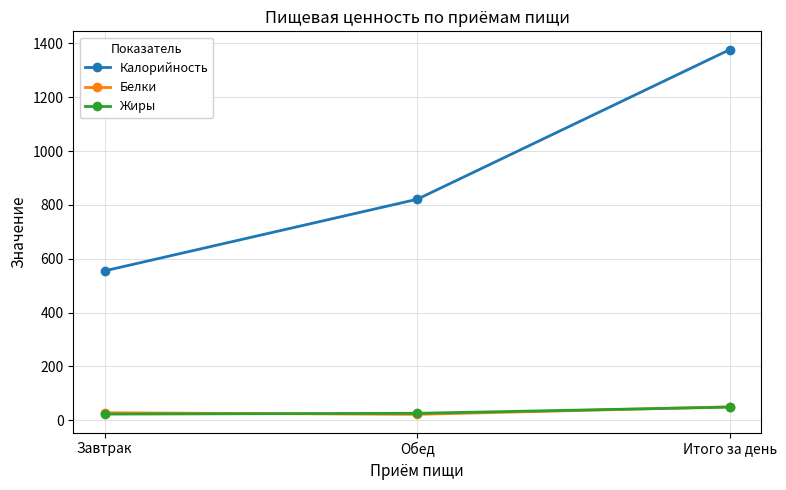

The value of Жиры at Обед is 26. True or false?

True